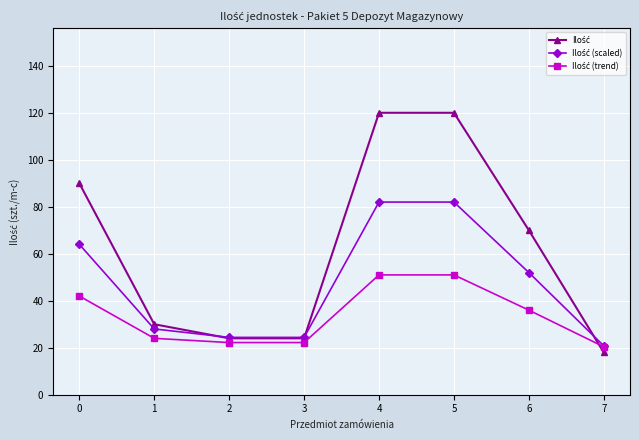

What is the total value across all series at 2?

70.6